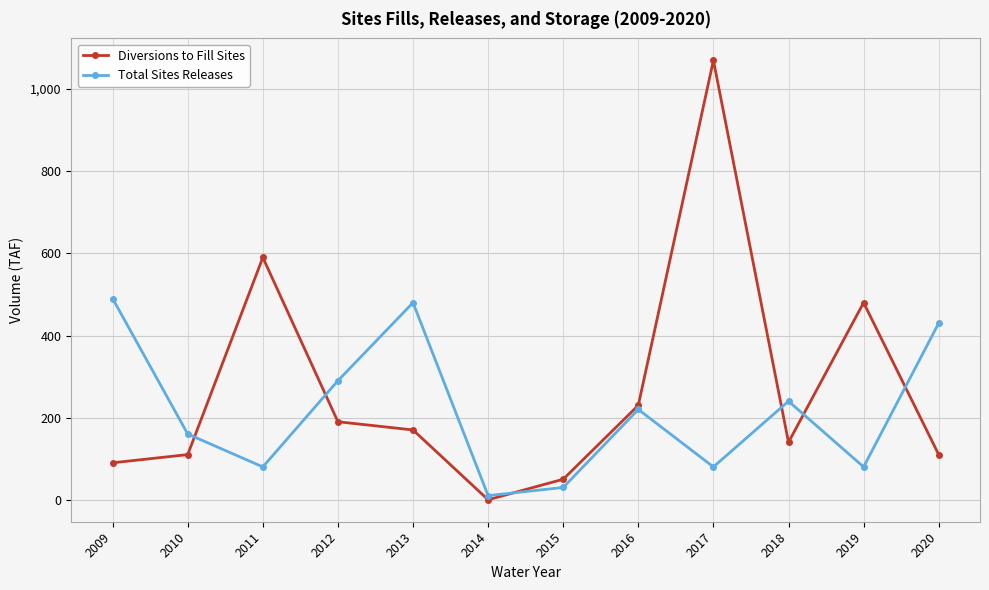

List the series in order of their overall mean, lowest first.

Total Sites Releases, Diversions to Fill Sites